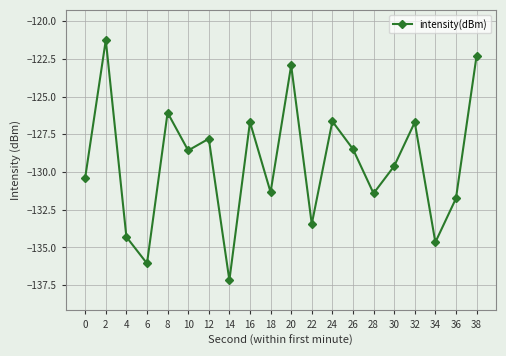

What is the difference between the maximum and minimum values?

15.9